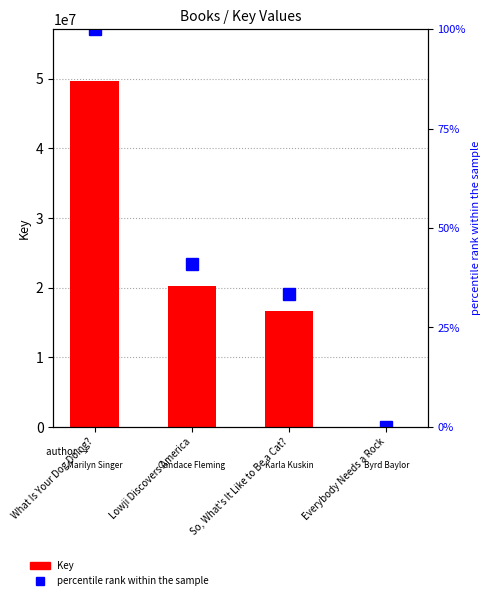

Rank the series by their maximum value, from highest to lowest.

Key, percentile rank within the sample